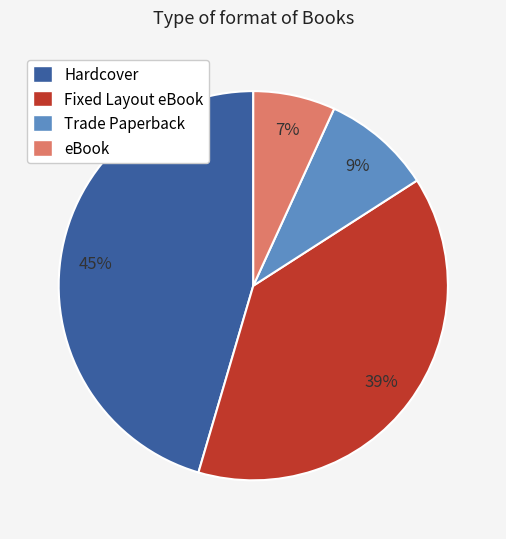

What is the smallest slice in the pie chart?

eBook